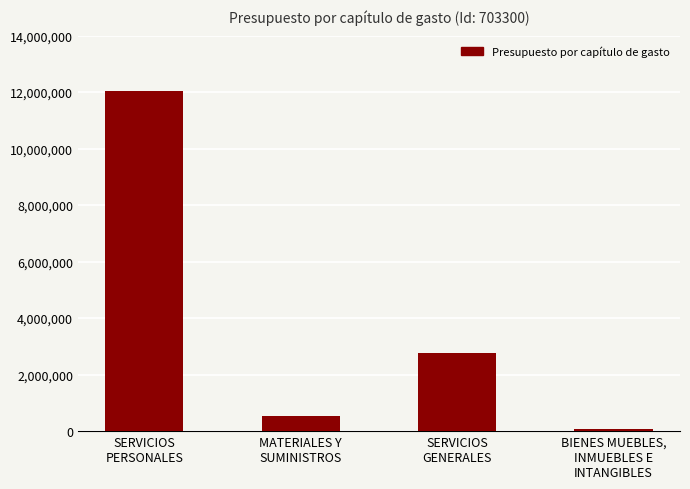

What is the label of the 1st bar from the right?

BIENES MUEBLES,
INMUEBLES E
INTANGIBLES